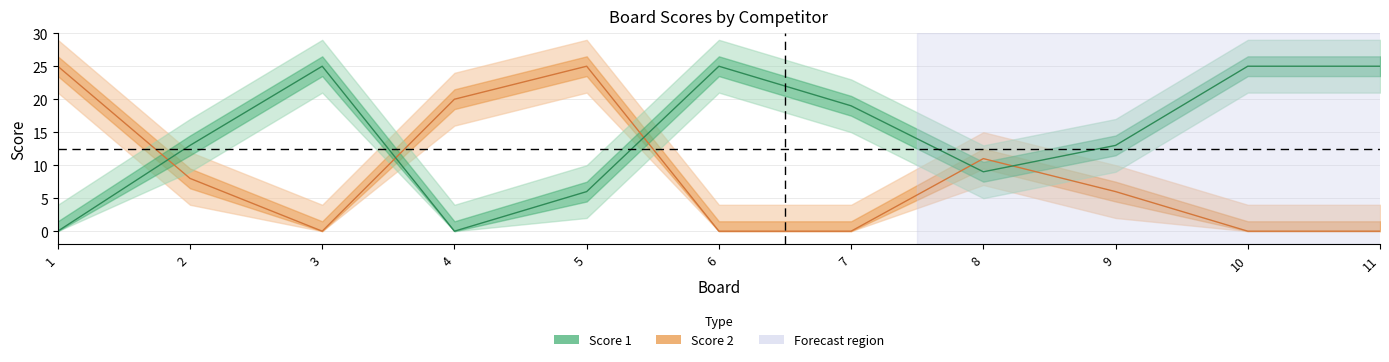

Which has a higher value, 5 or 9?

5